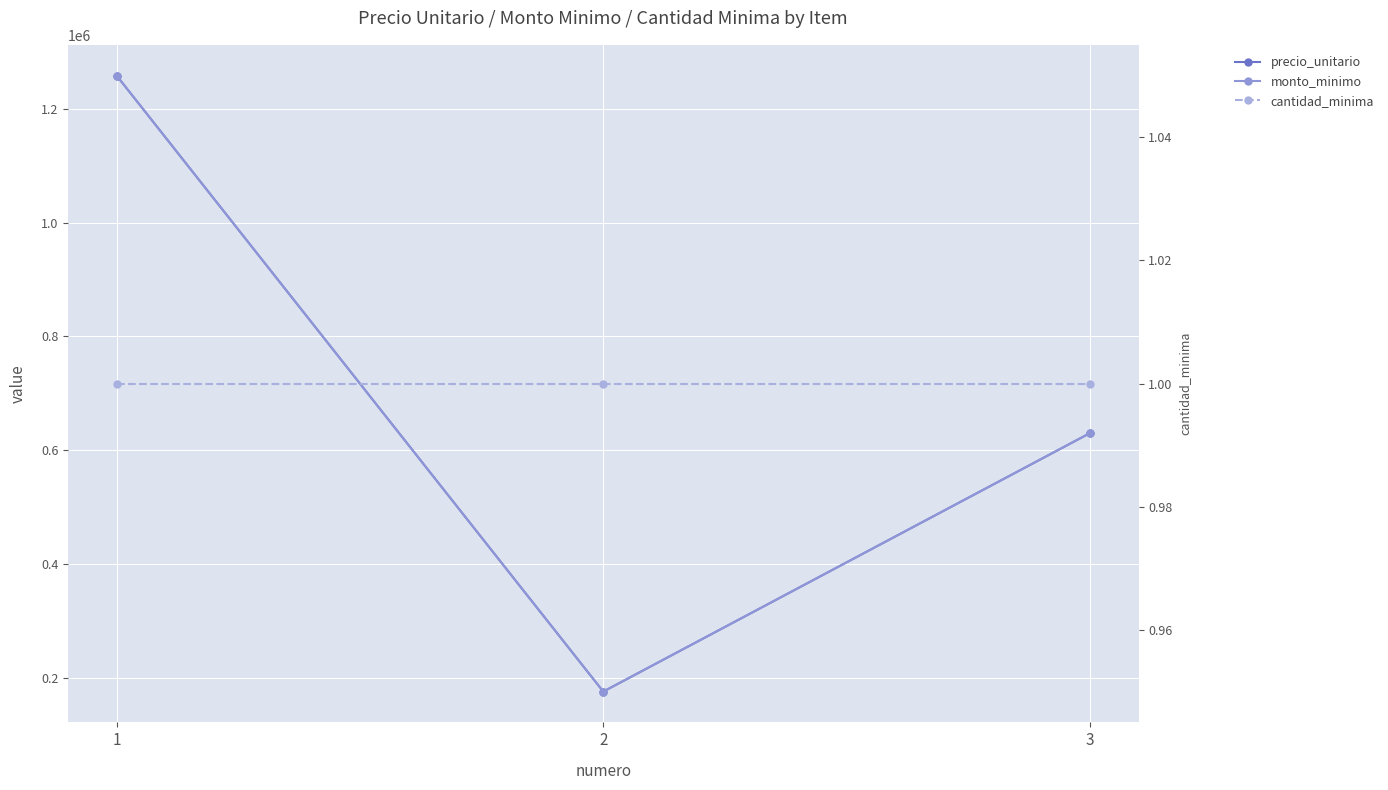

What are all the series names shown in the legend?

precio_unitario, monto_minimo, cantidad_minima